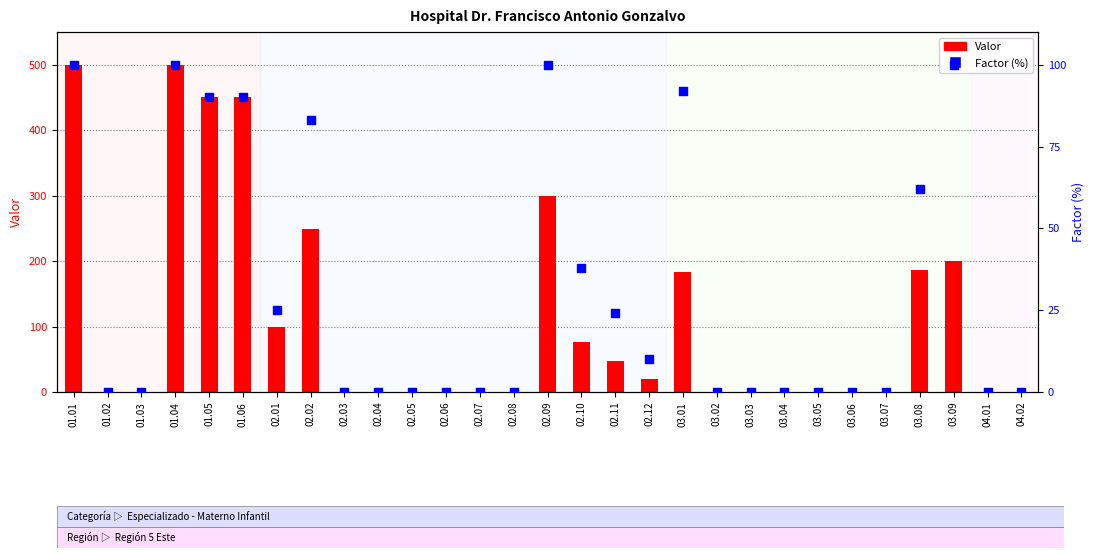

Is the value of Factor at 02.01 greater than the value of Valor at 03.03?

Yes